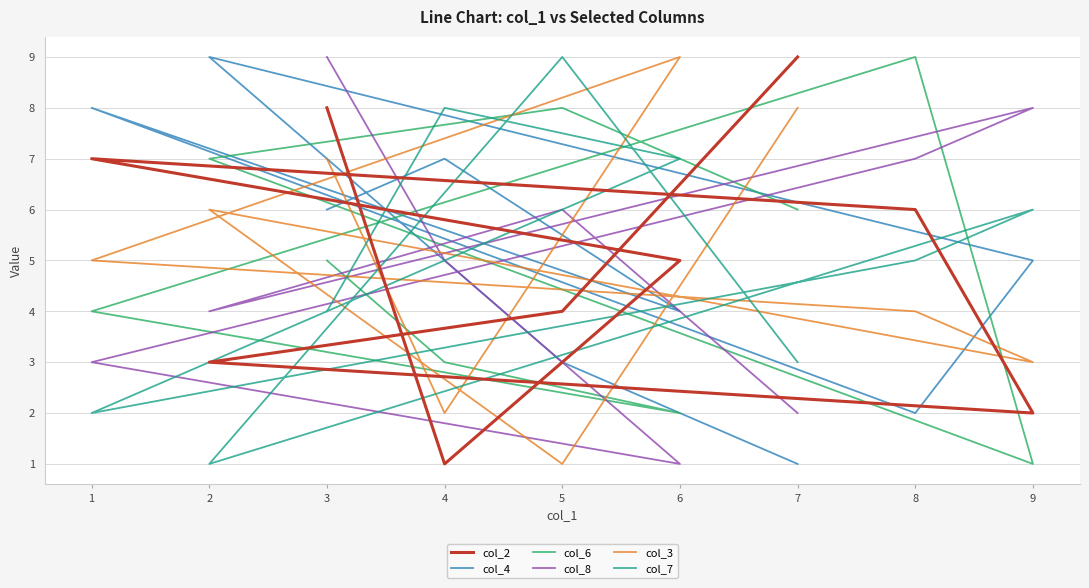

Does the chart have visible grid lines?

Yes